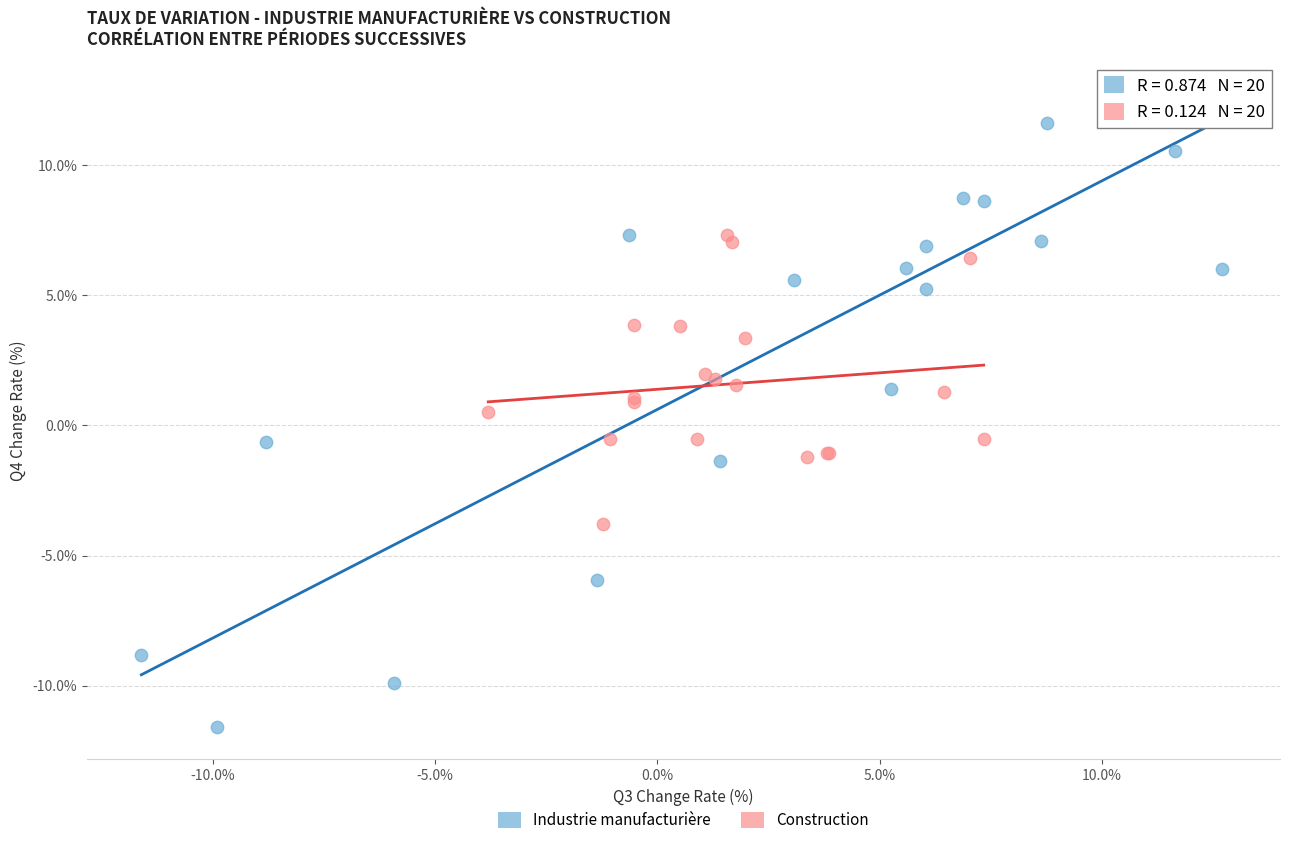

Which series has the largest Y range (max minus min)?

Industrie manufacturière